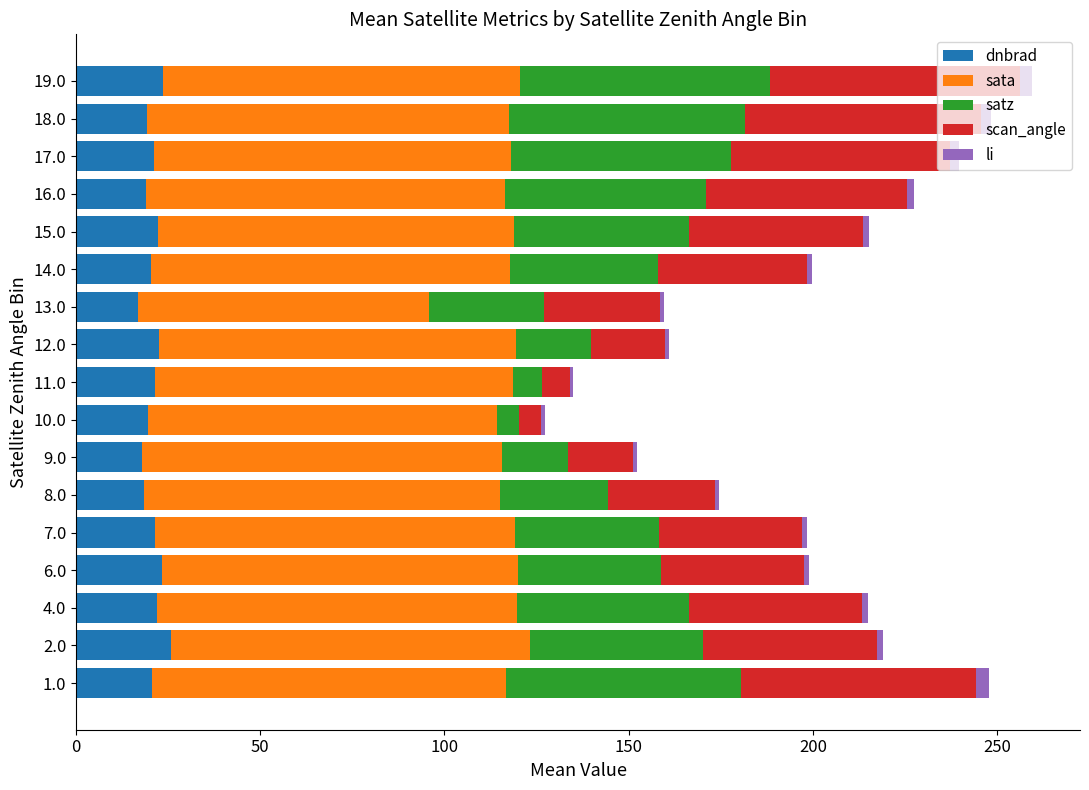

What is the average value of the dnbrad series?

20.9